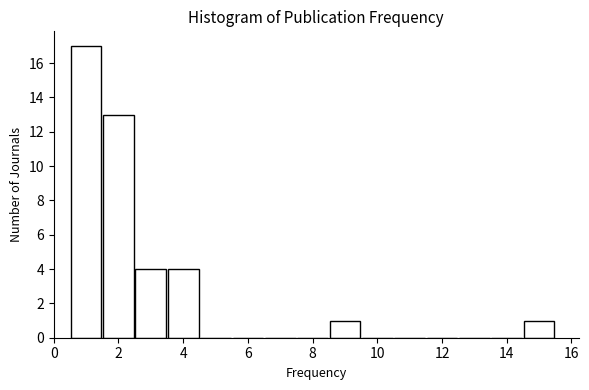

Which range on the x-axis has the tallest bar?

0.5 to 1.5